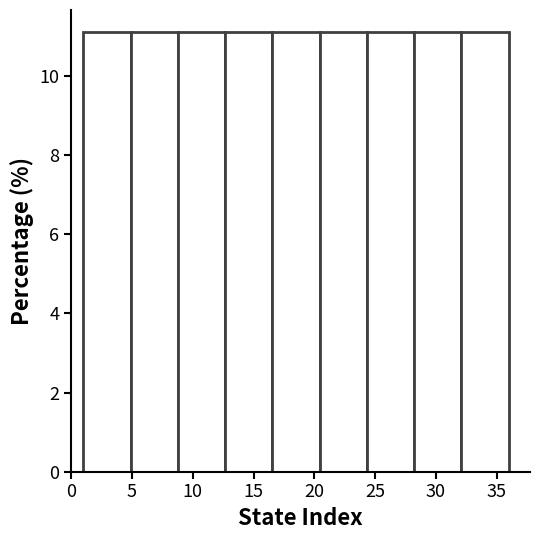

How tall is the bar that spans 16.5 to 20.5 on the x-axis? Neither the bar edges nor the heights are printed on the chart, so give them approximately, as read against the axes.

11.2